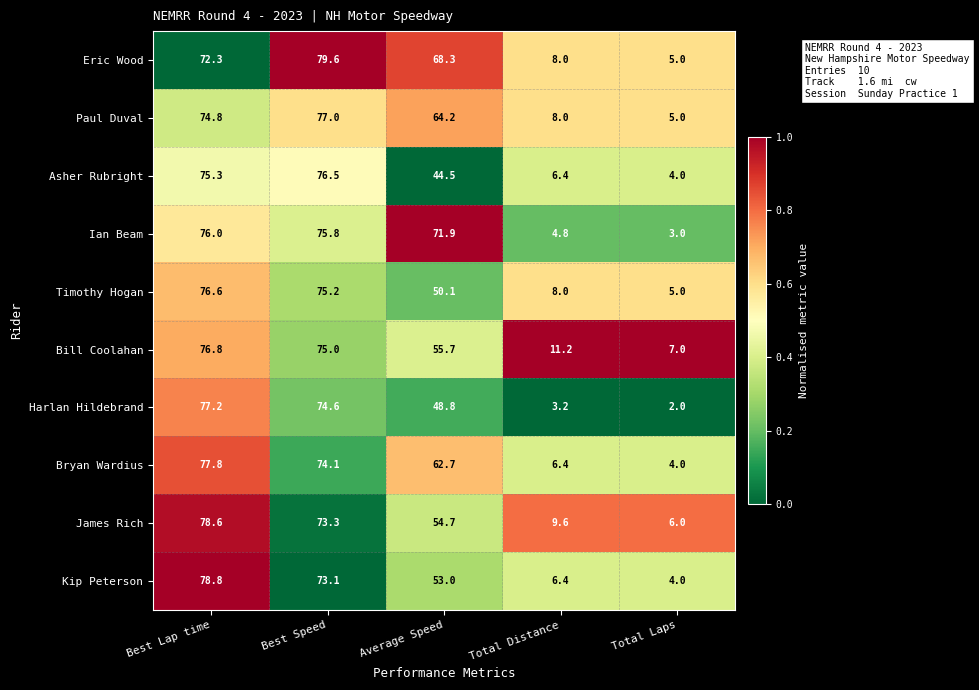

What is the difference between the highest and lowest values at Total Distance?

8.0